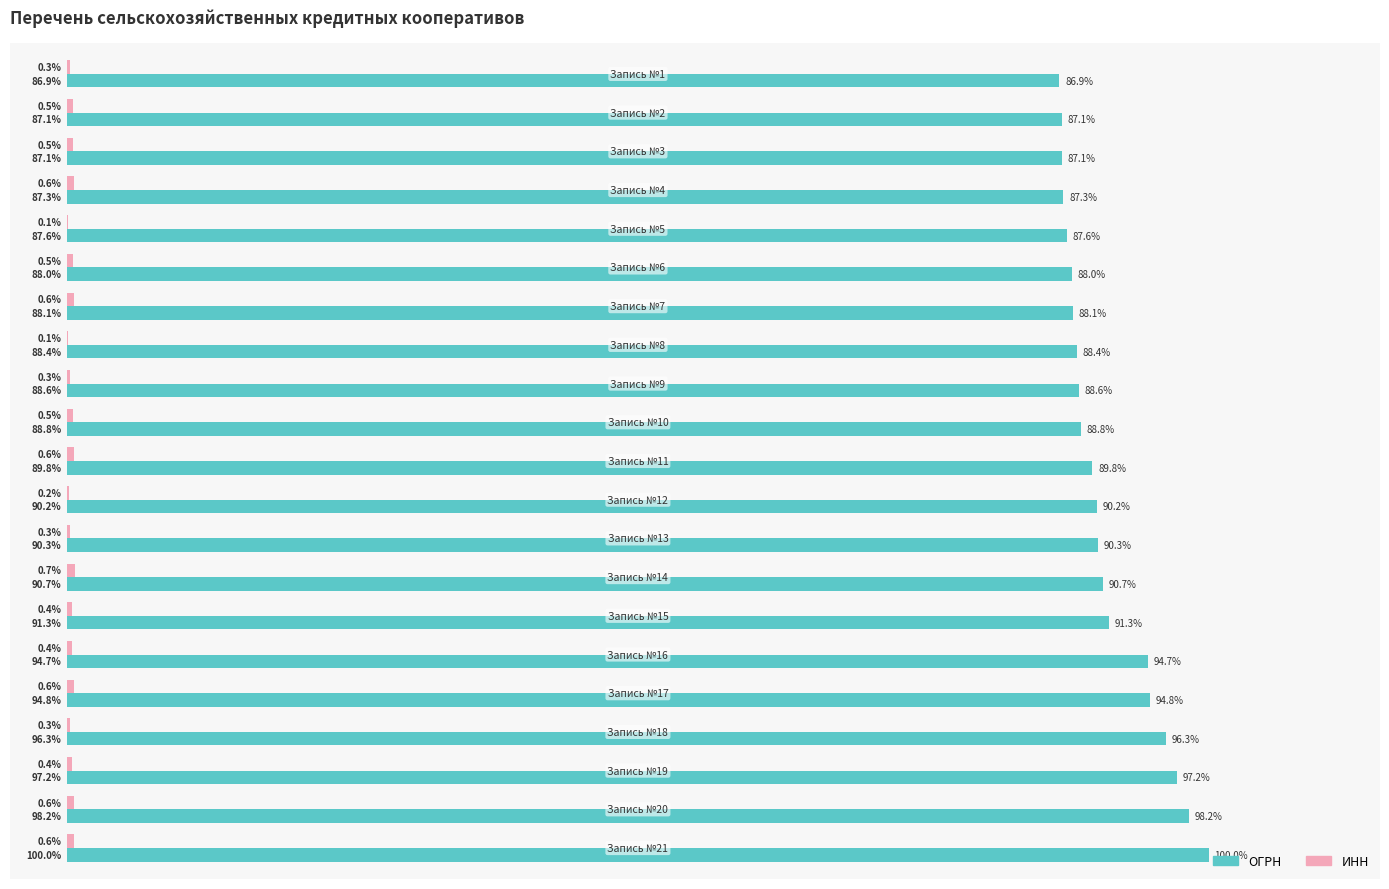

Which series has the largest total across all categories?

ОГРН